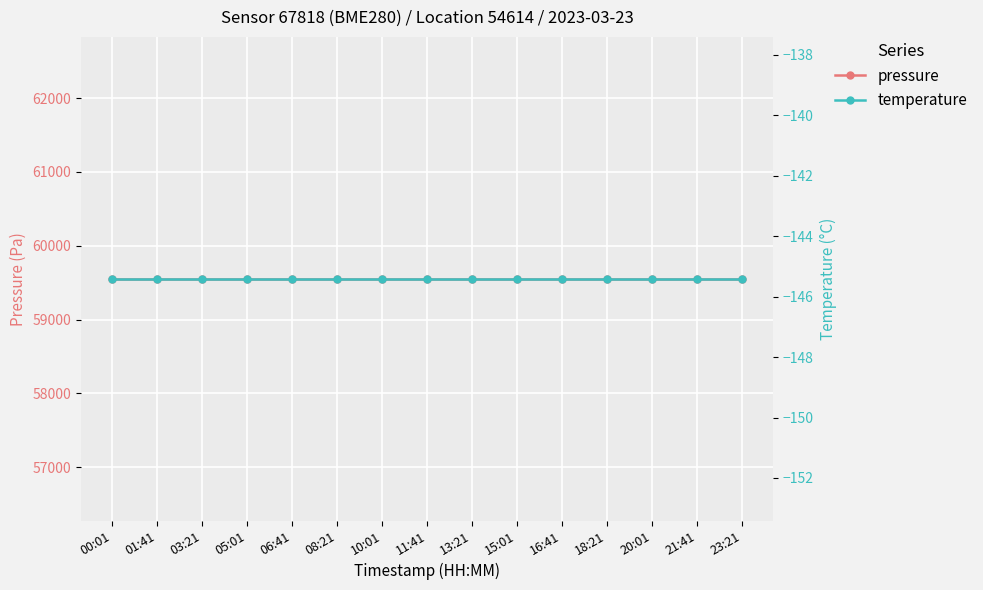

Which series has the widest spread of values?

pressure